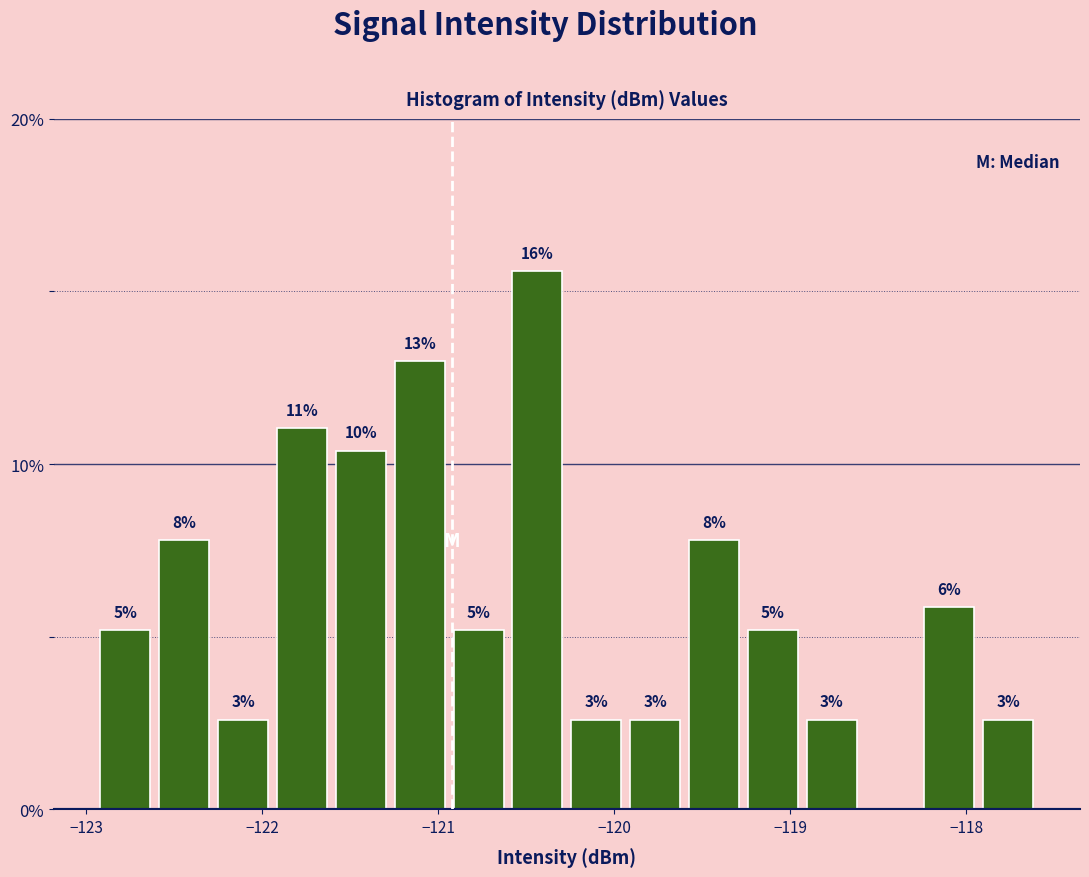

Read against the x-axis, roughly where is the centre of the tallest bar?

-120.4